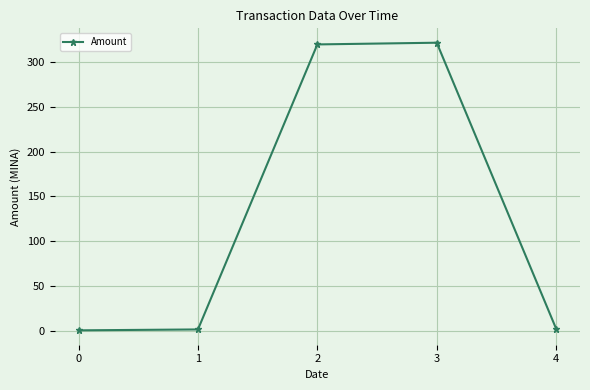

How many lines are shown in the chart?

1